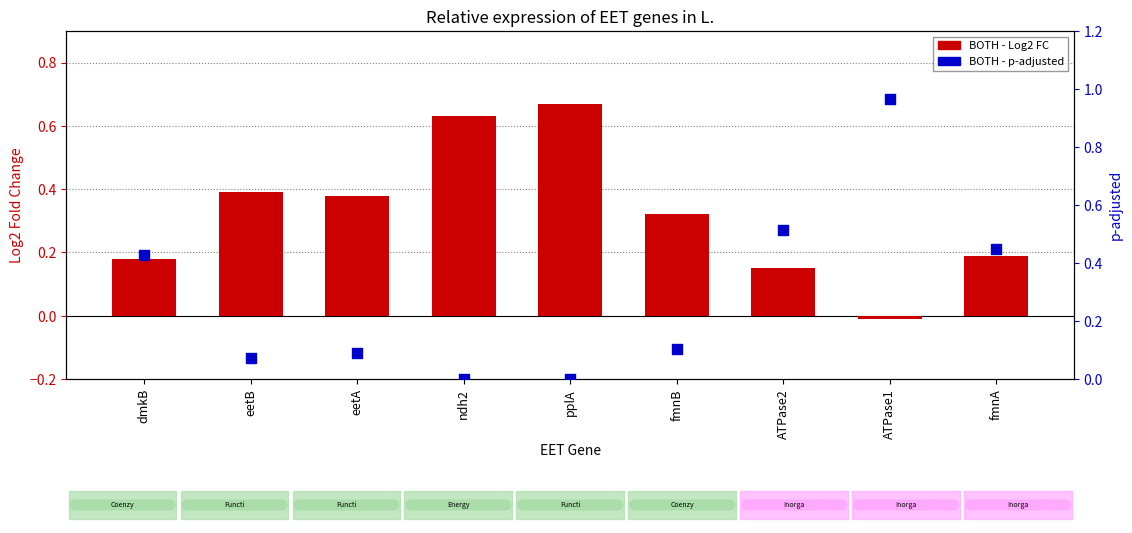

Which series contains the highest Y value?

BOTH - p-adjusted